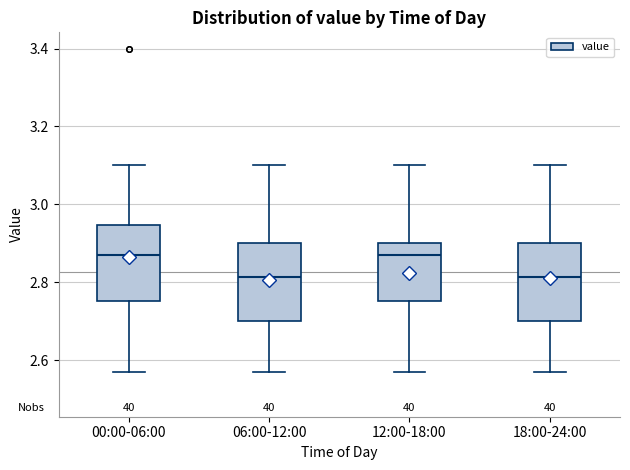

Where does the median line of the box for 12:00-18:00 sit on the y-axis? The values are not printed on the chart, so give them approximately, as read against the axis.

2.88